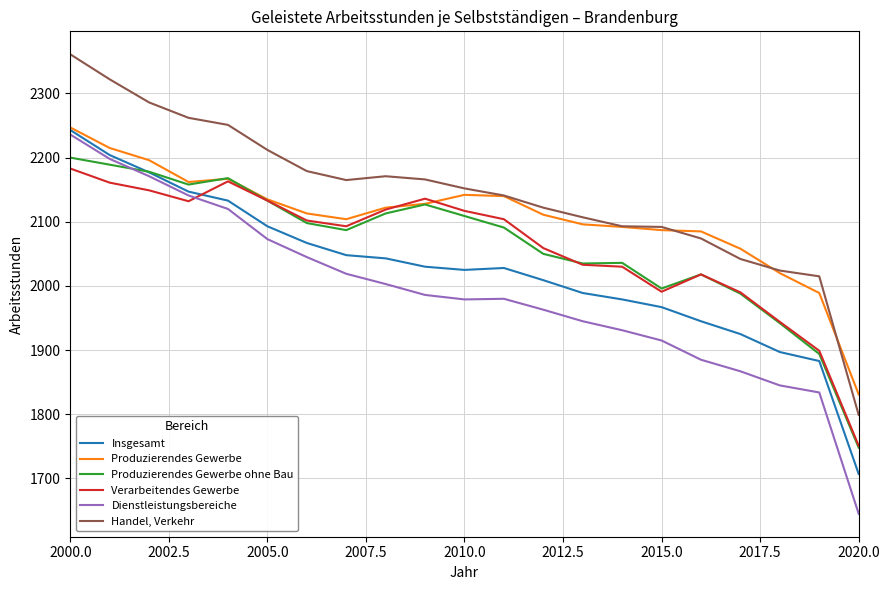

True or false: Insgesamt and Handel, Verkehr cross at least once.

False